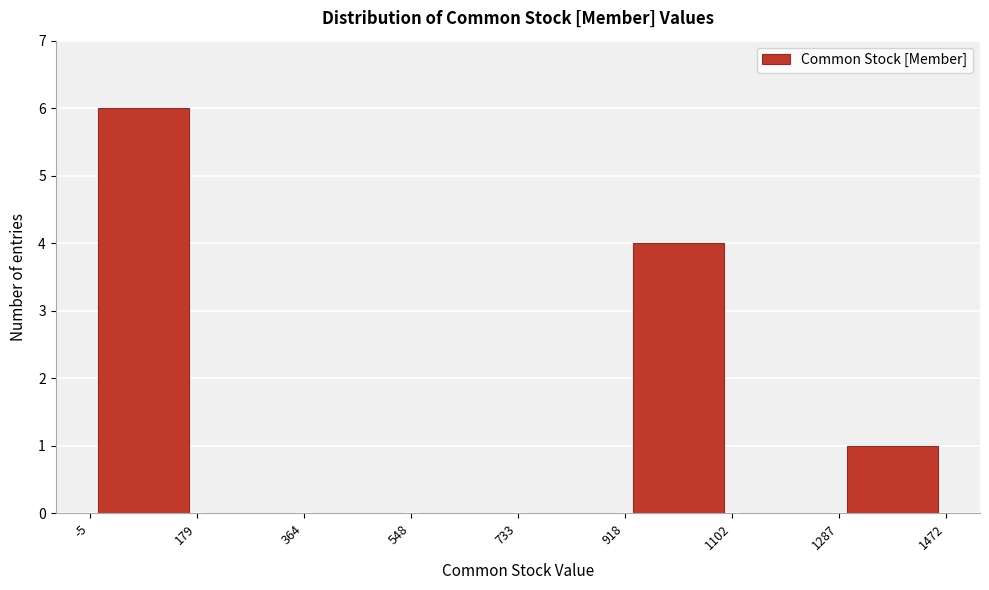

Which range on the x-axis has the tallest bar?

-5 to 179